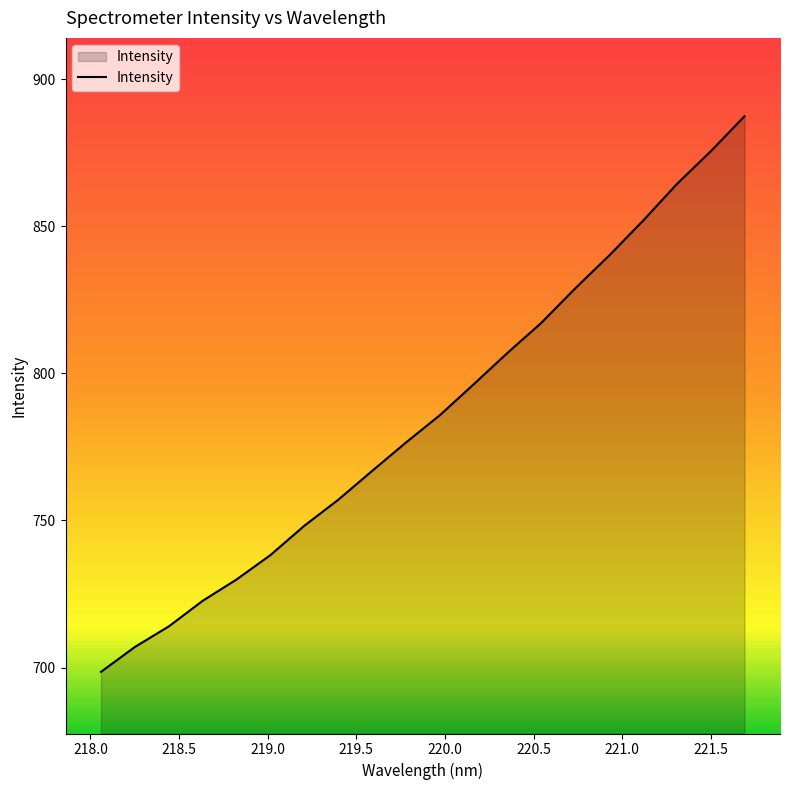

What is the greatest value displayed?

887.4